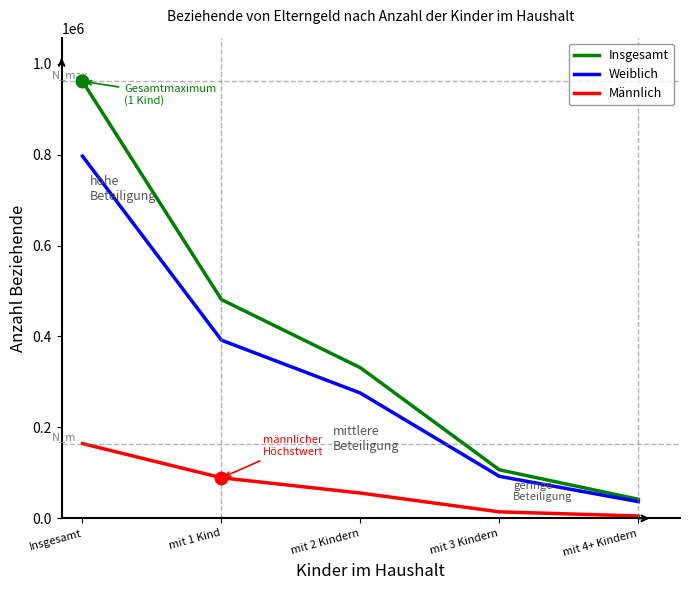

Which series changed the most between mit 2 Kindern and mit 4+ Kindern?

Insgesamt